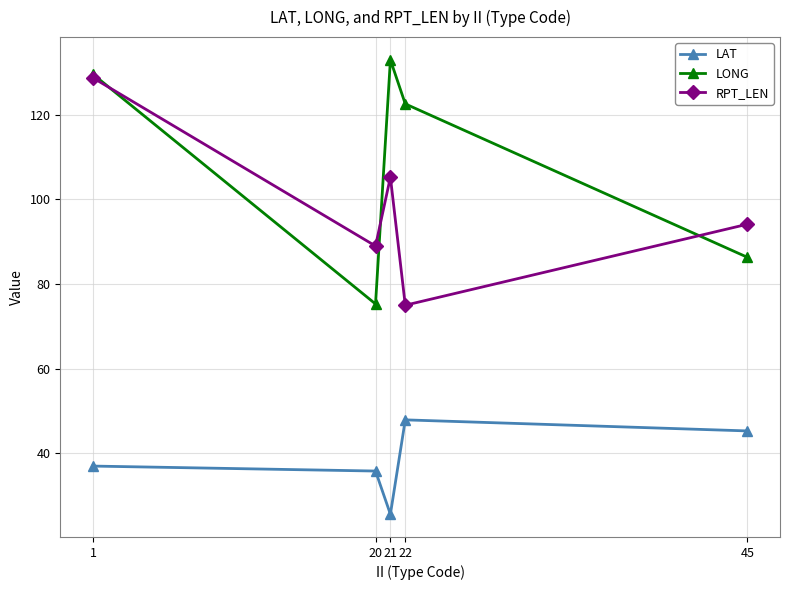

True or false: LAT and RPT_LEN intersect in this chart.

False